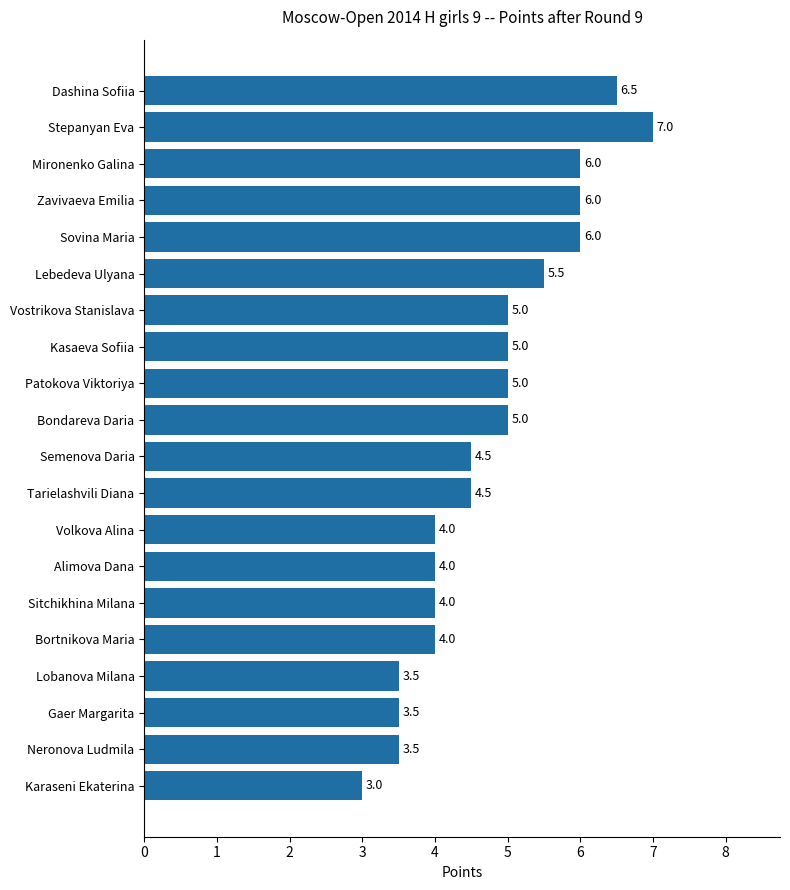

Count the values in the range 4 to 6.

14